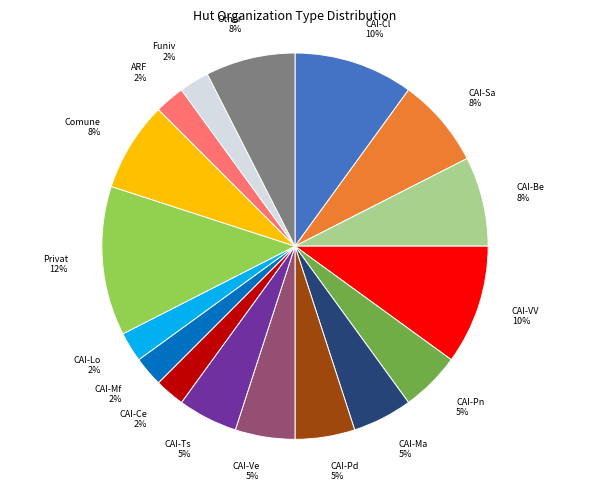

Does any single category account for the majority?

No